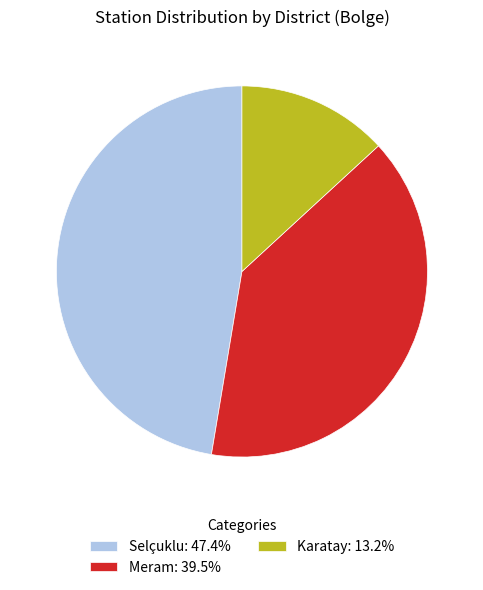

Do Selçuklu: 47.4% and Karatay: 13.2% together represent more than half of the pie?

Yes